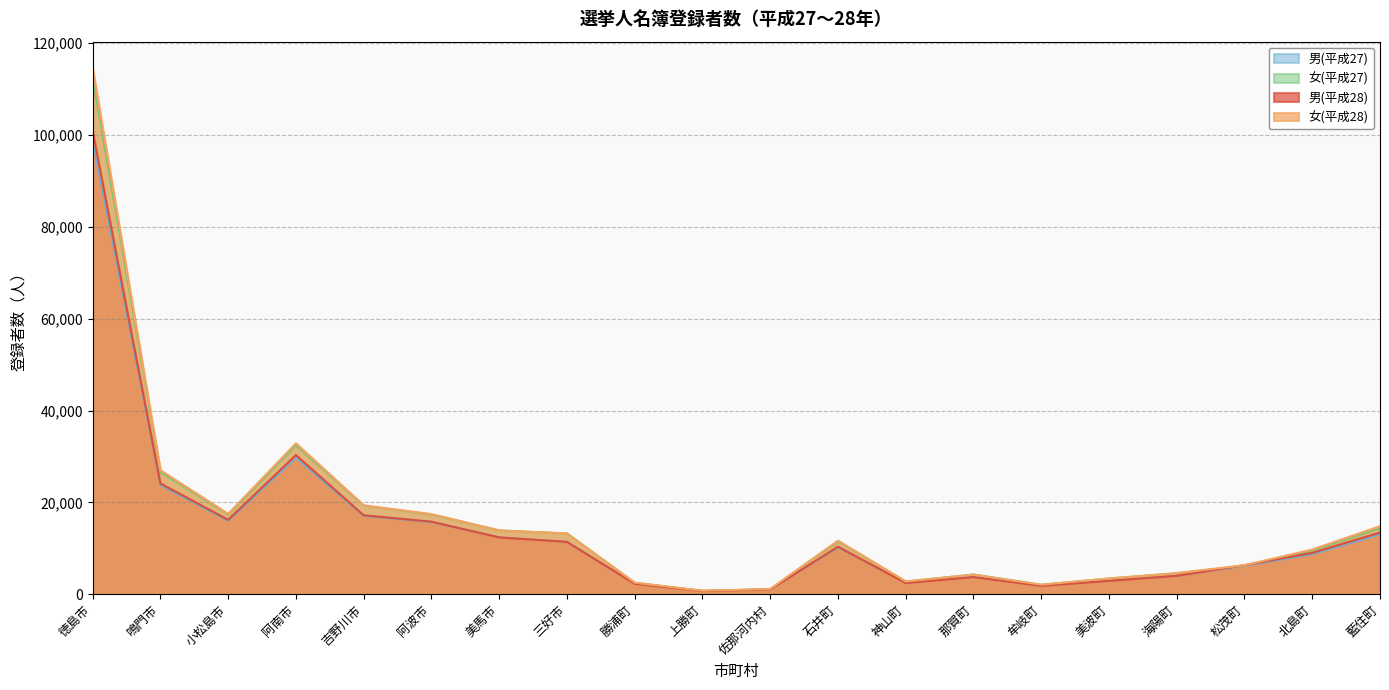

What is the value of the 女(平成27) point at the 16th from the left?

3471